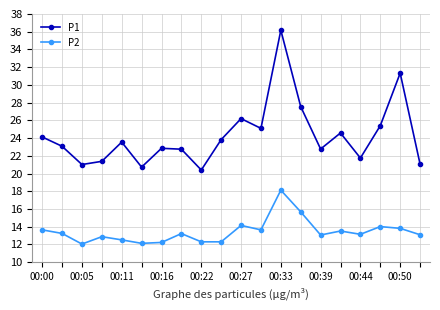

What is the difference between the maximum and second lowest values in the P1 series?

15.4